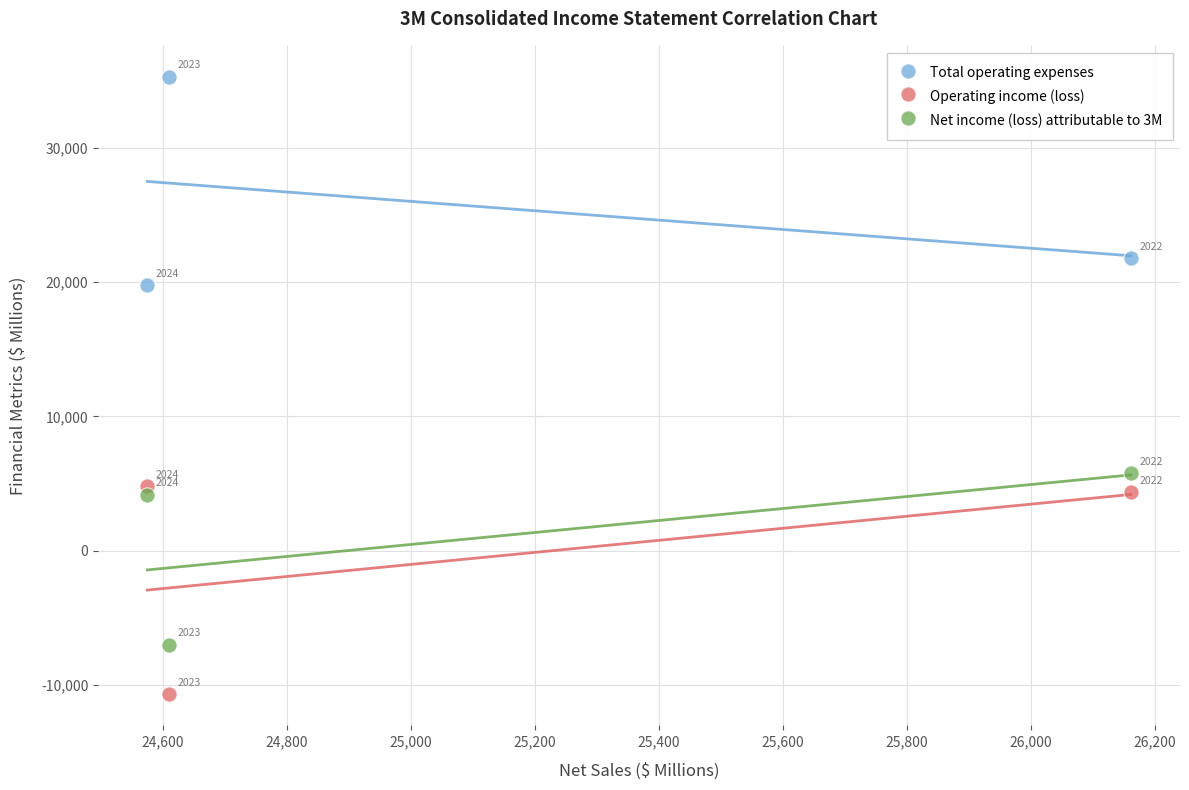

Across all data points, what is the average Y value?

8700